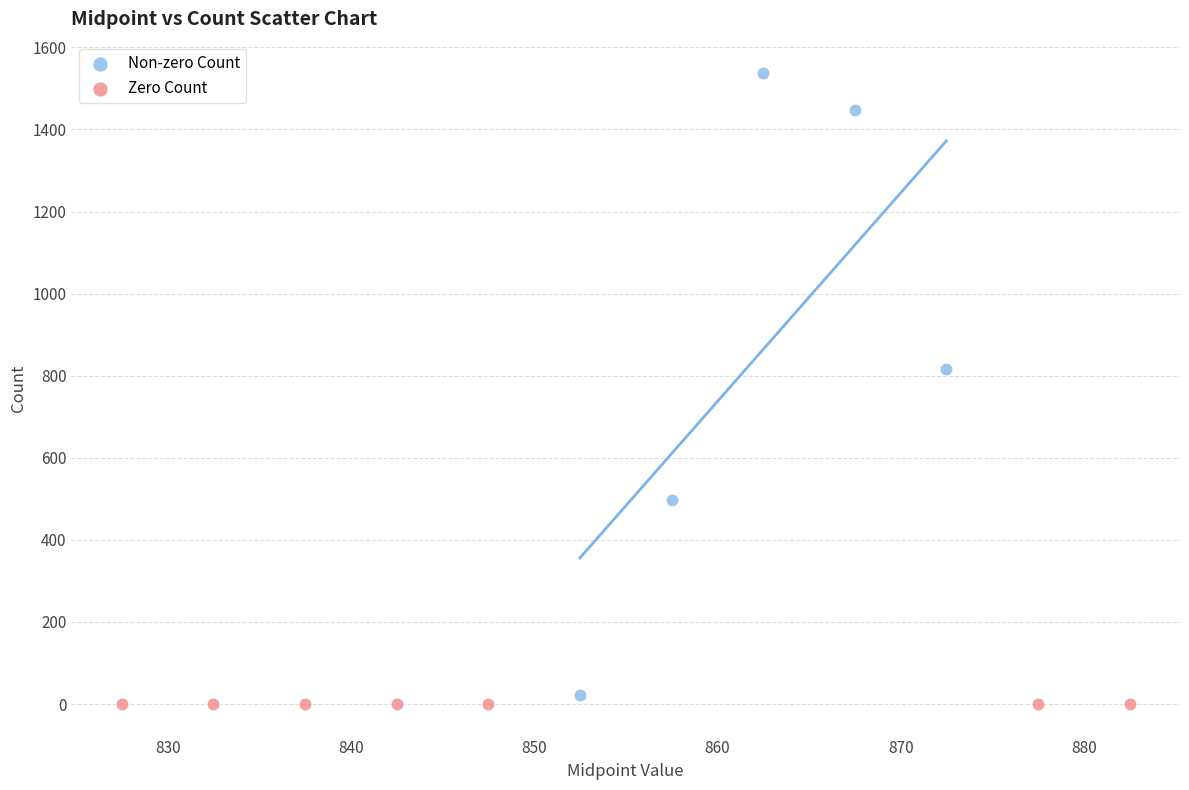

Which series contains the highest Y value?

Non-zero Count